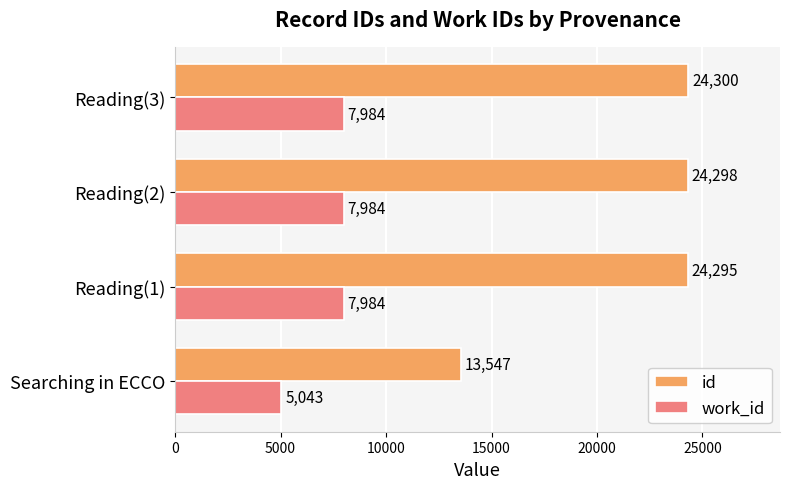

What is the spread (max minus min) of values at Searching in ECCO?

8504